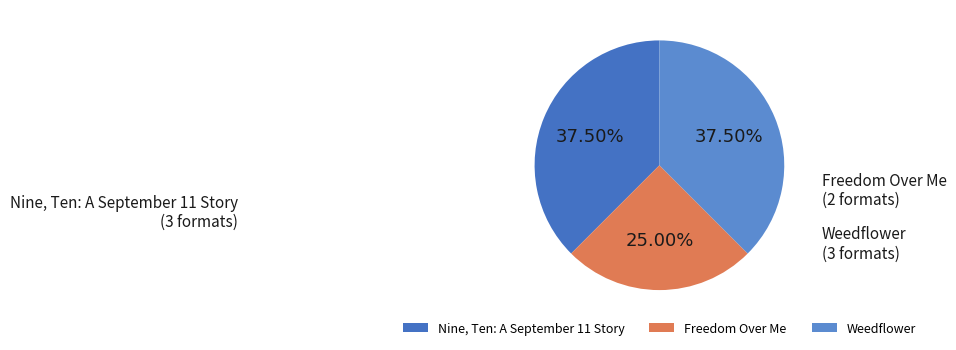

Is there any slice that represents more than half of the pie?

No